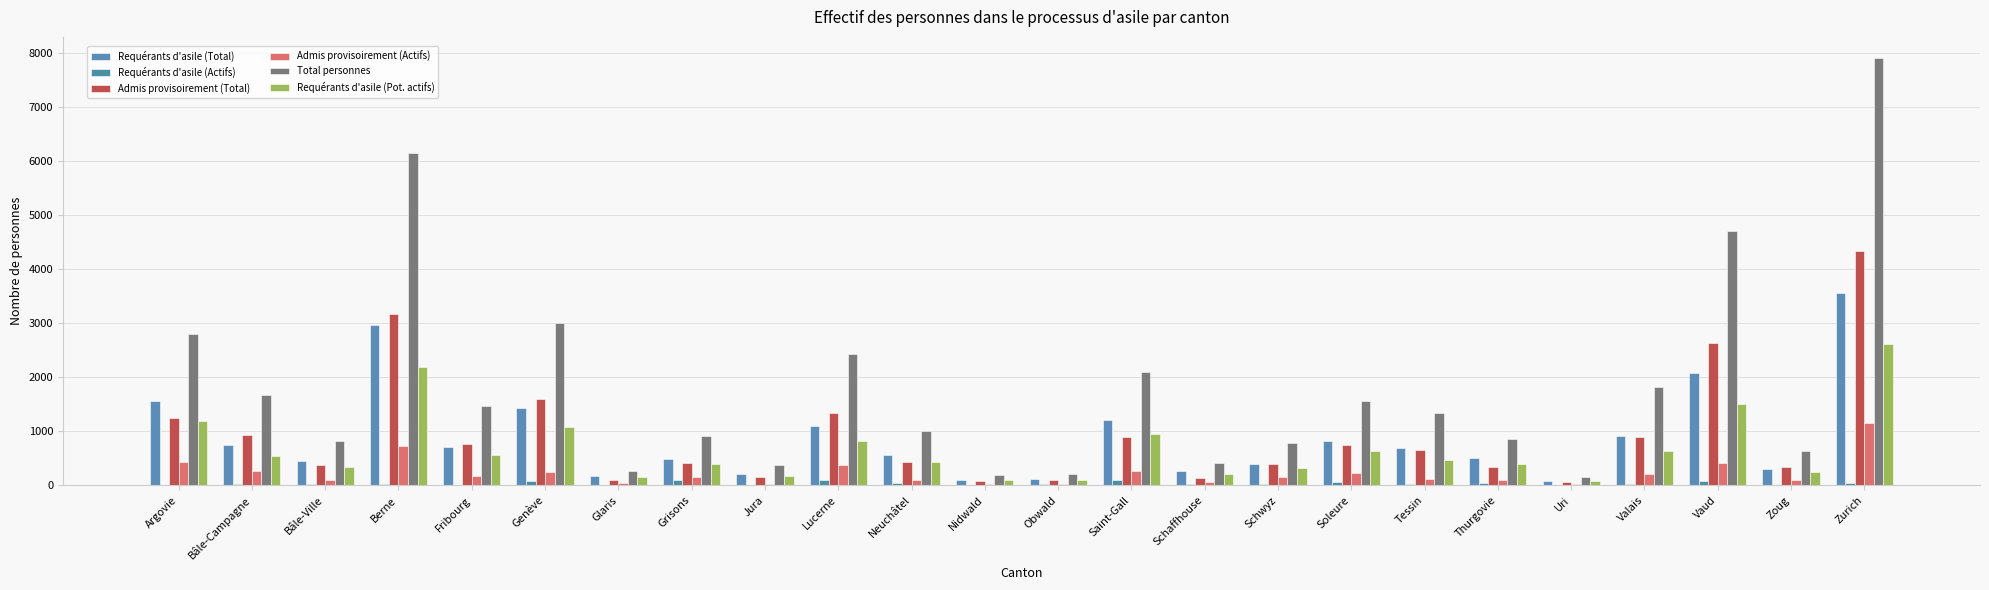

Are the bars horizontal?

No